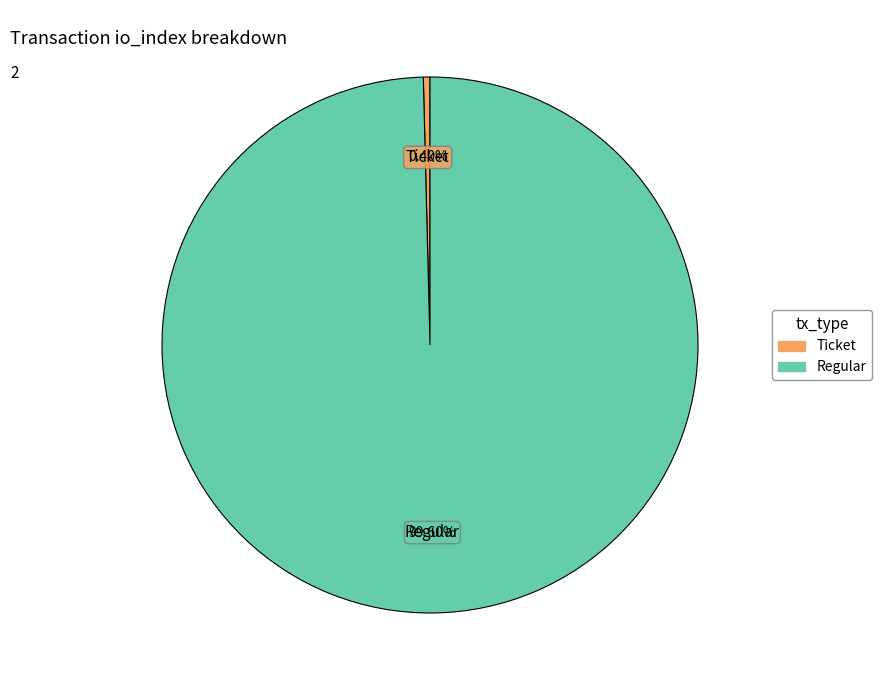

To the nearest percent, what is the average slice percentage?

50%